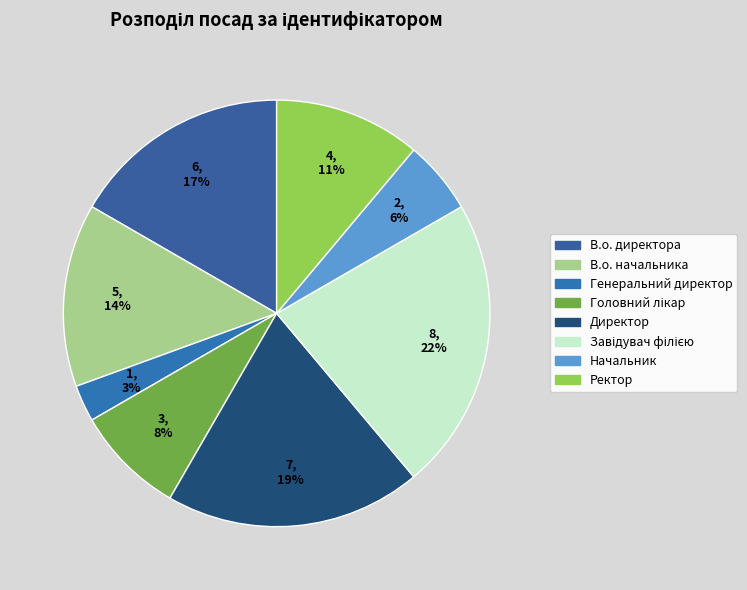

Rank the categories by value from lowest to highest.

Генеральний директор, Начальник, Головний лікар, Ректор, В.о. начальника, В.о. директора, Директор, Завідувач філією